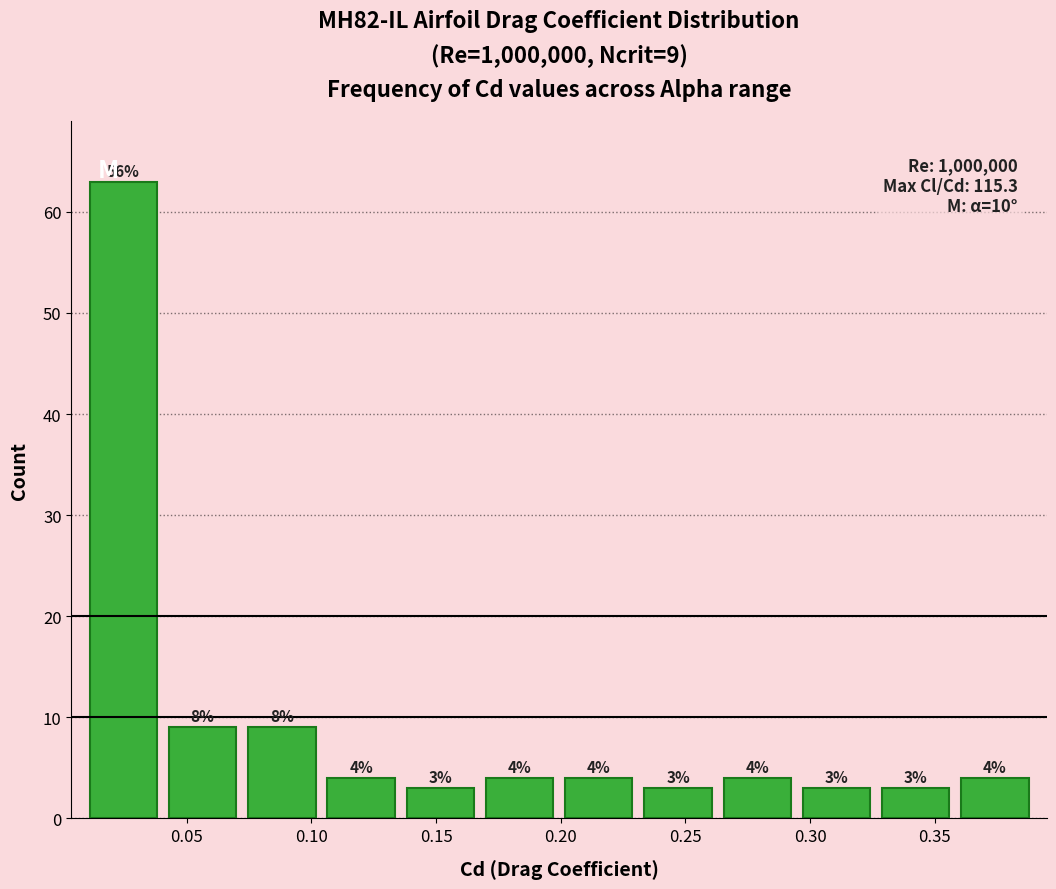

Which range on the x-axis has the tallest bar?

0.010 to 0.040